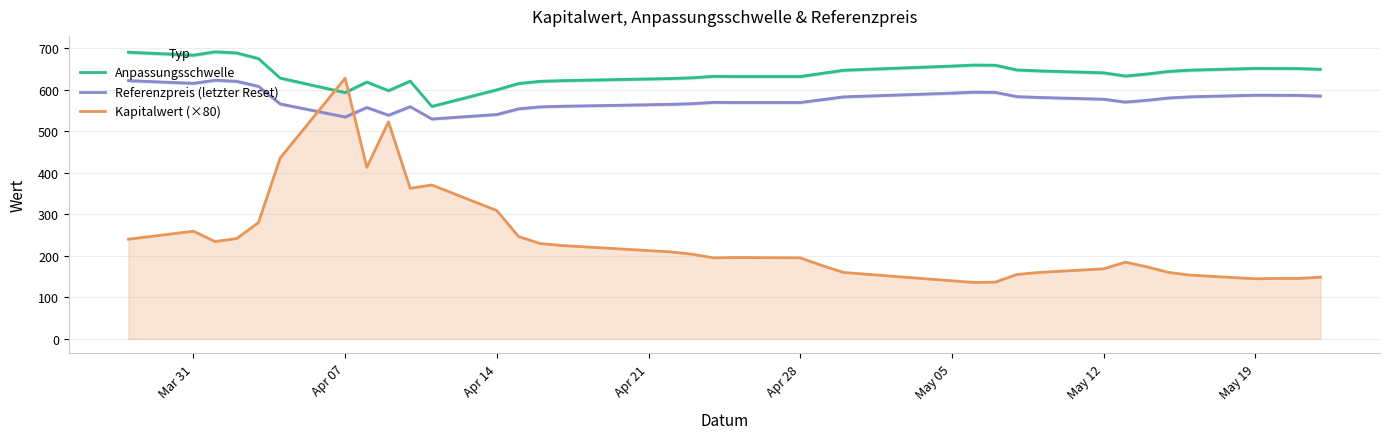

What is the lowest value of the Anpassungsschwelle series?

559.4